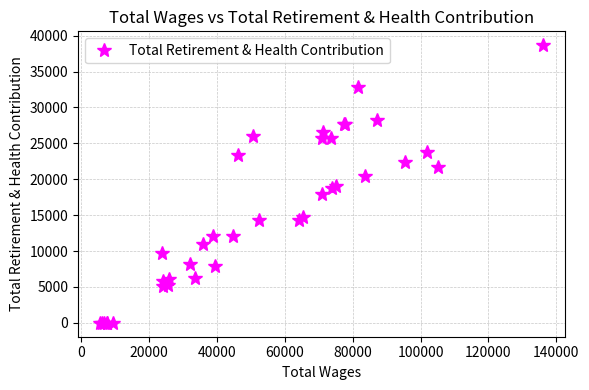

What is the maximum value shown in the chart?

38661